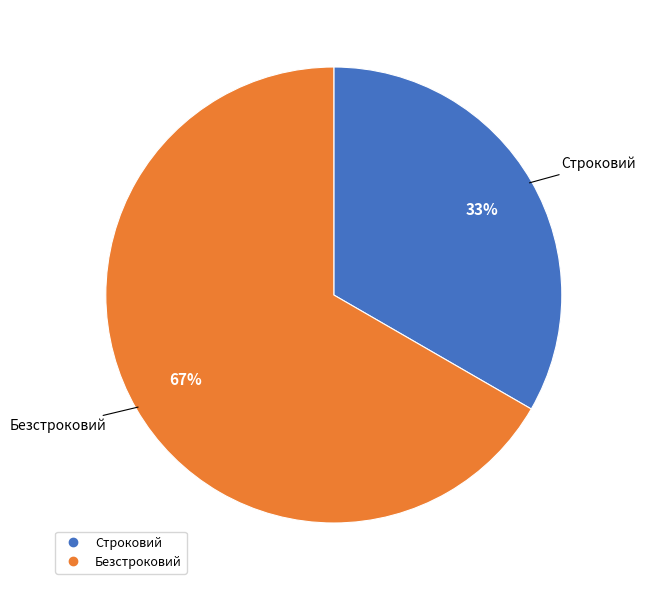

Is the sum of Строковий and Безстроковий greater than half?

Yes